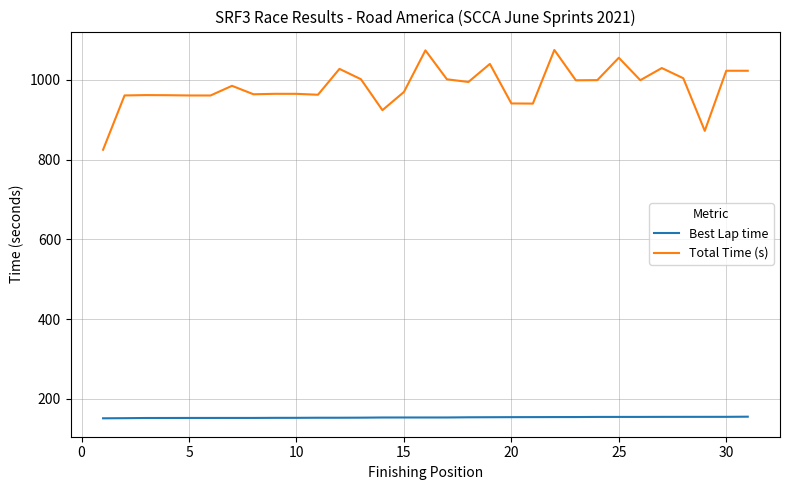

True or false: Best Lap time and Total Time (s) intersect in this chart.

False